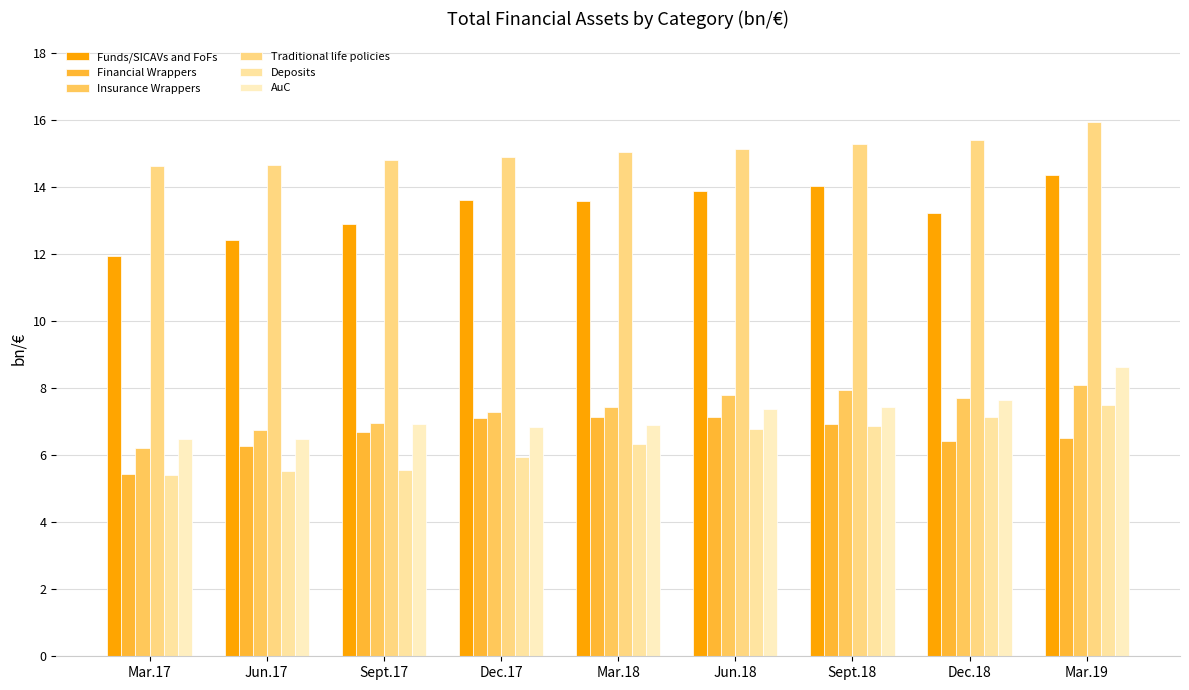

How many groups of bars are there?

9